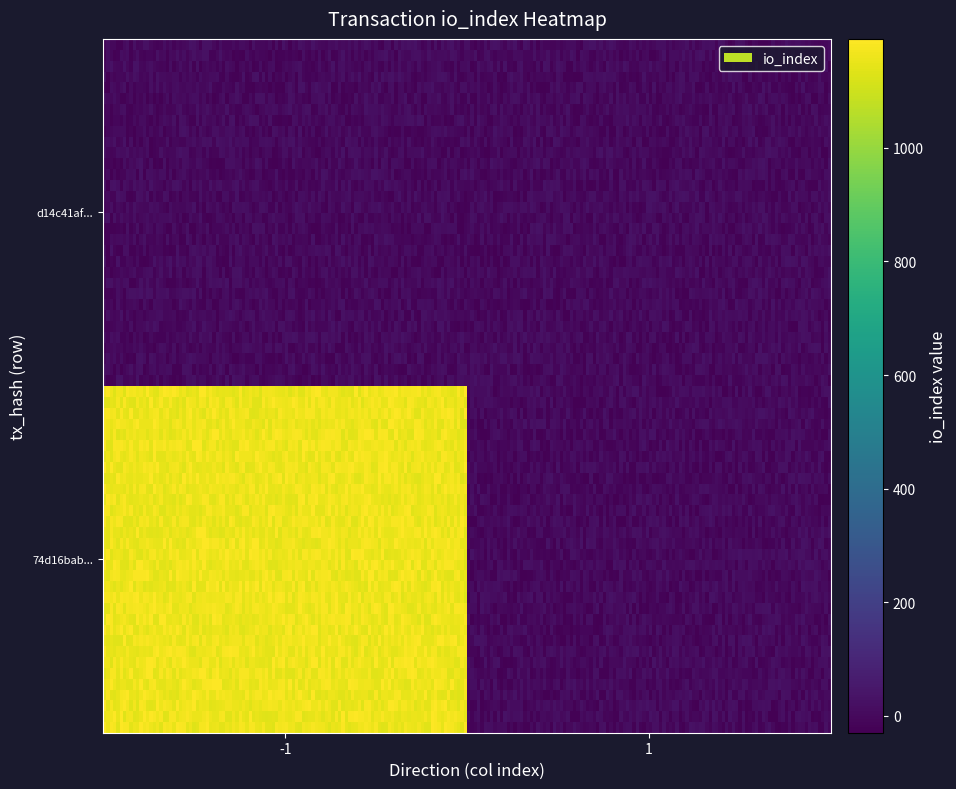

What is the difference between the maximum and minimum values in the d14c41af07d26f035a1fe123a1aa71c9a404e29 series?

1163